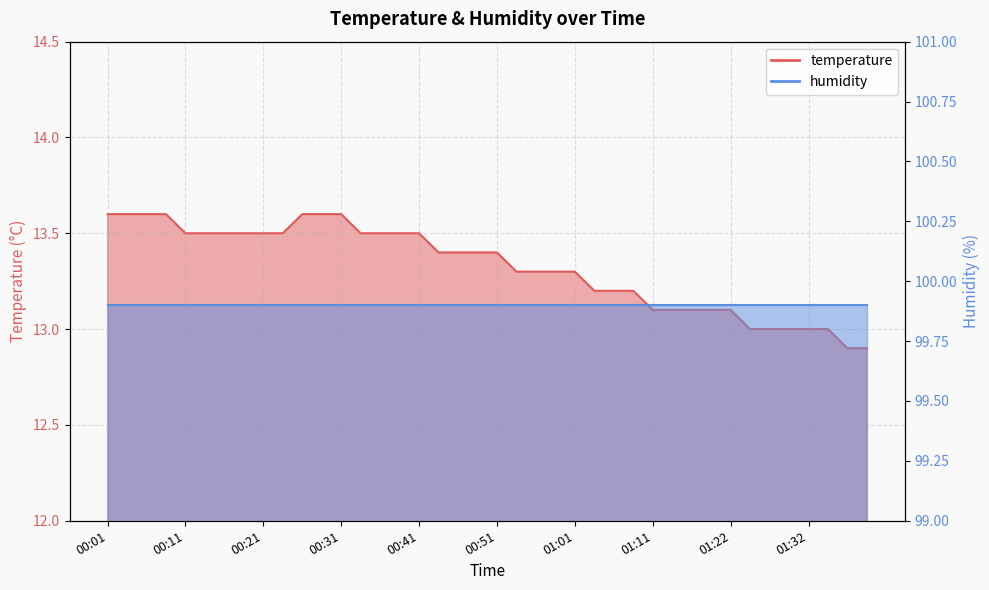

Between 00:28 and 00:18, which is larger?

00:28